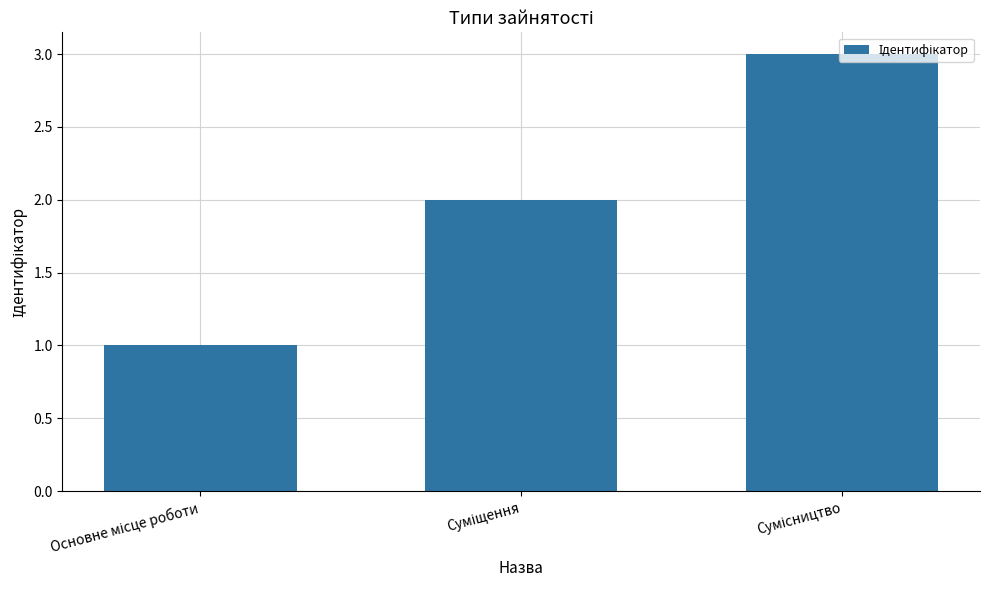

What is the sum of all values?

6